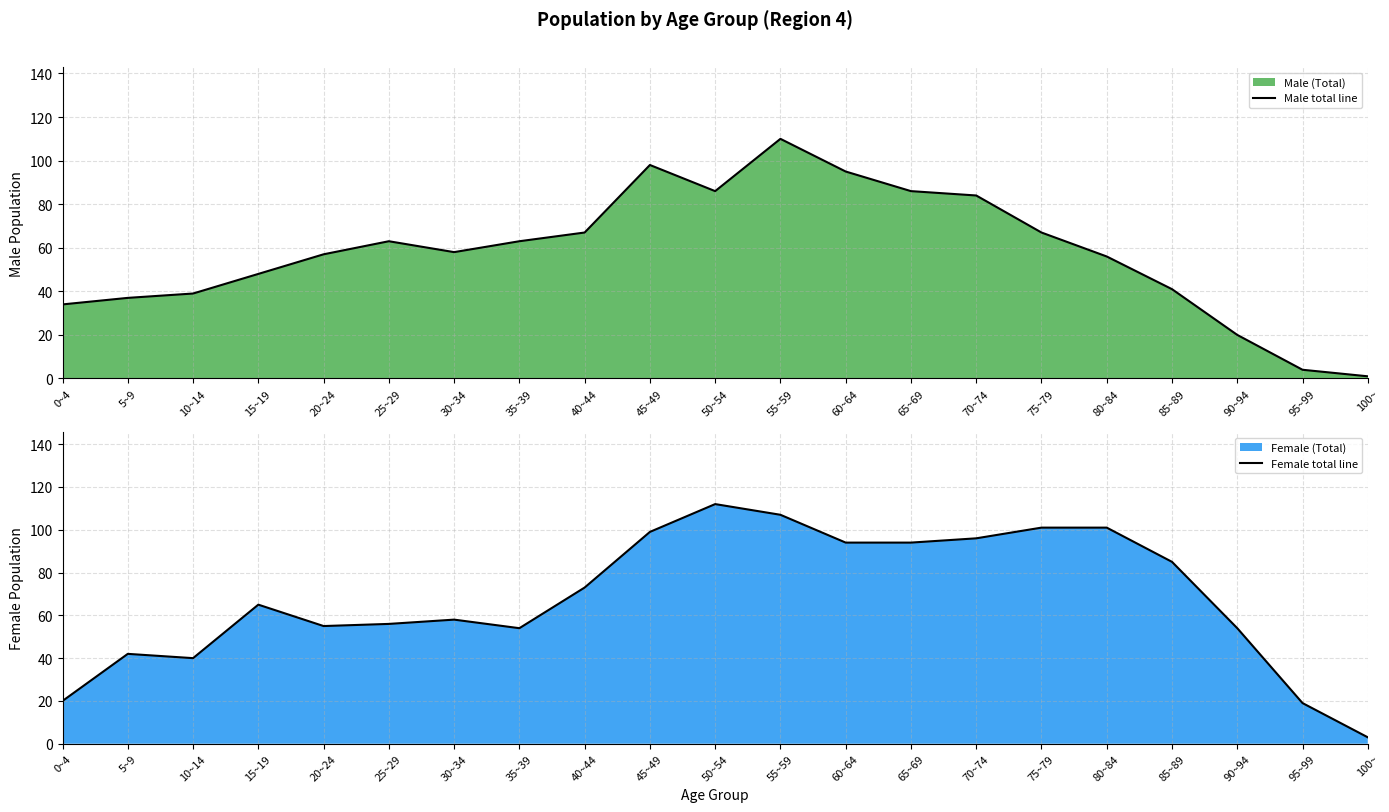

Reading left to right, transcribe all the data shown in this chart.

Male total line: 34	37	39	48	57	63	58	63	67	98	86	110	95	86	84	67	56	41	20	4	1
Female total line: 20	42	40	65	55	56	58	54	73	99	112	107	94	94	96	101	101	85	54	19	3